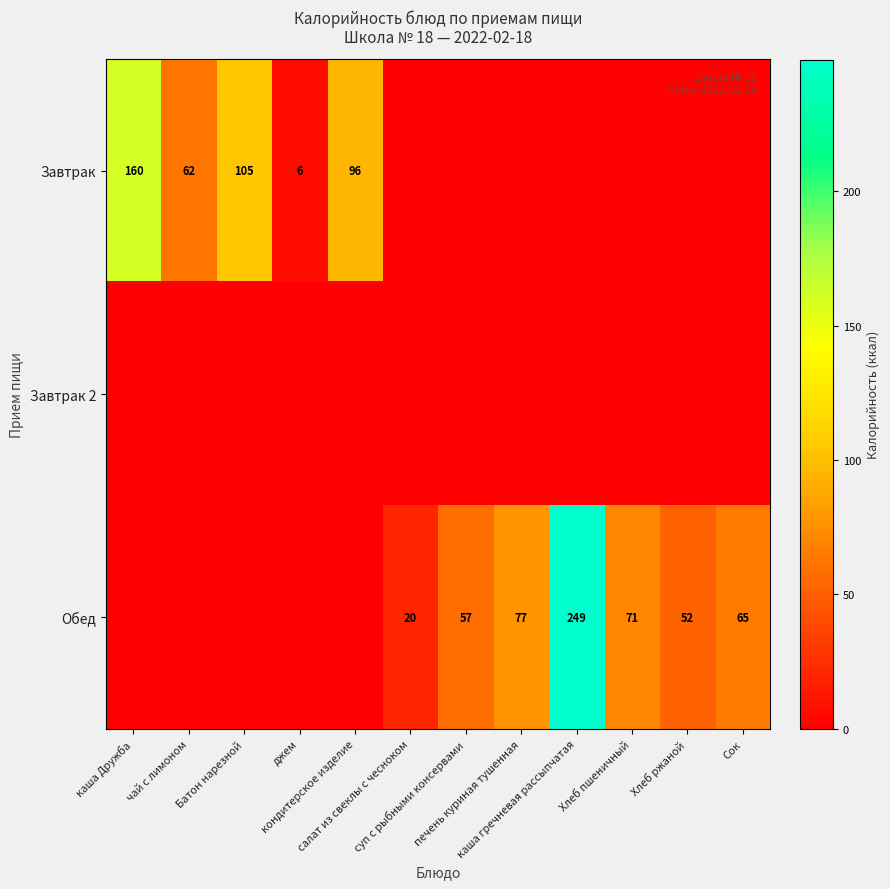

Rank the series at кондитерское изделие from lowest to highest value.

Завтрак 2, Обед, Завтрак